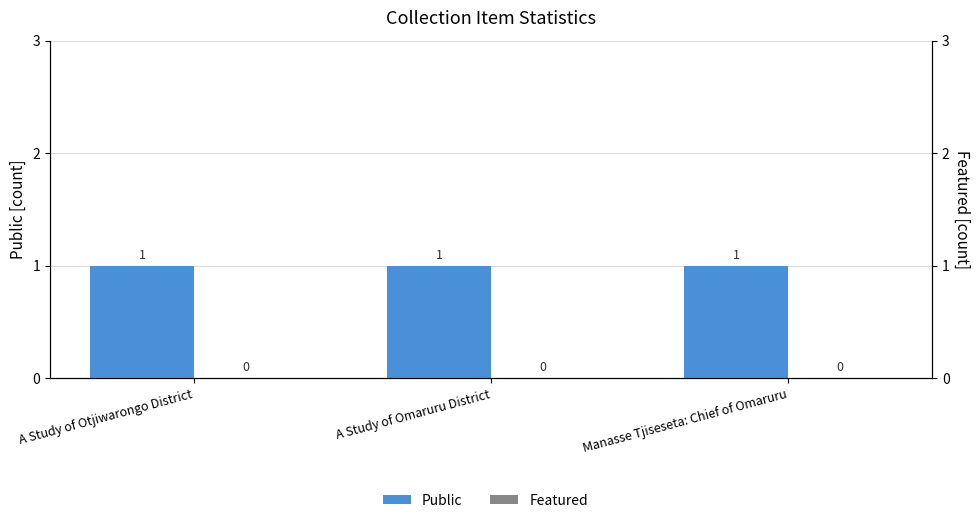

What is the highest value of the Public series?

1